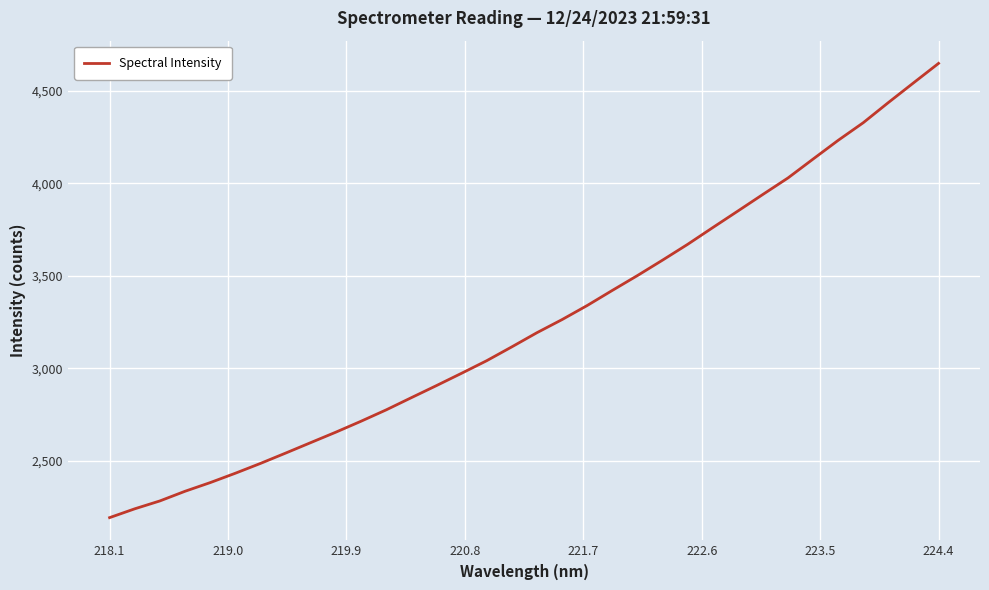

What is the smallest value displayed?

2192.2